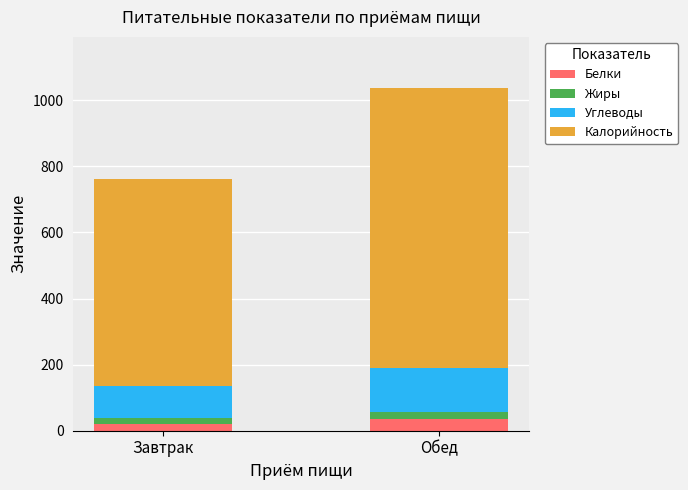

At which category is the sum across all series the highest?

Обед